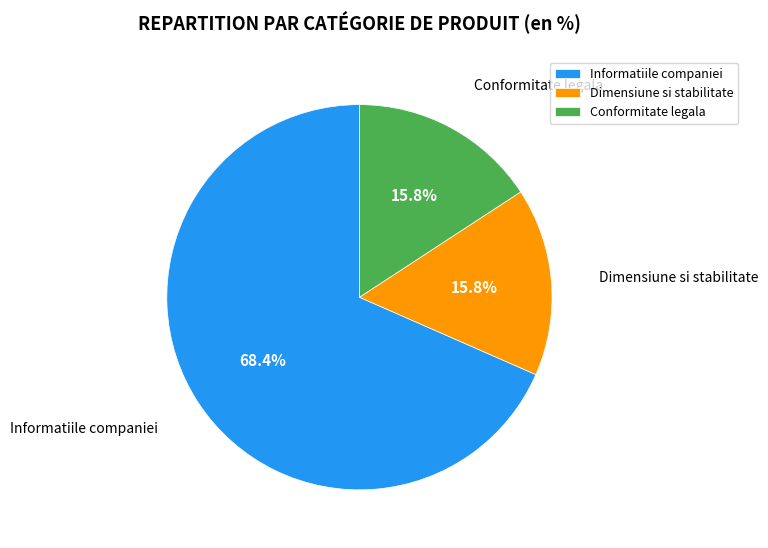

Which slice is the largest?

Informatiile companiei